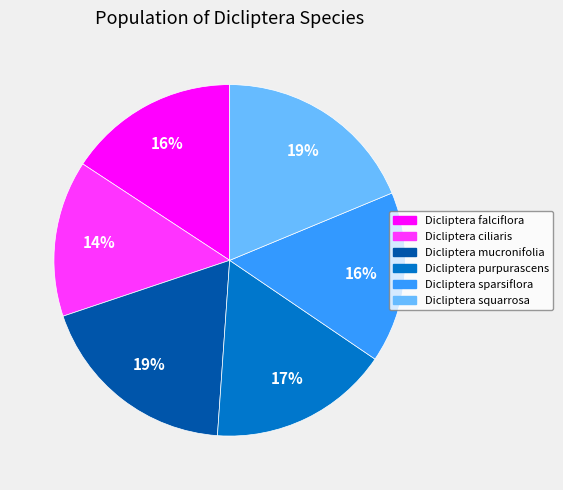

To the nearest percent, what percentage of the pie is Dicliptera purpurascens?

17%